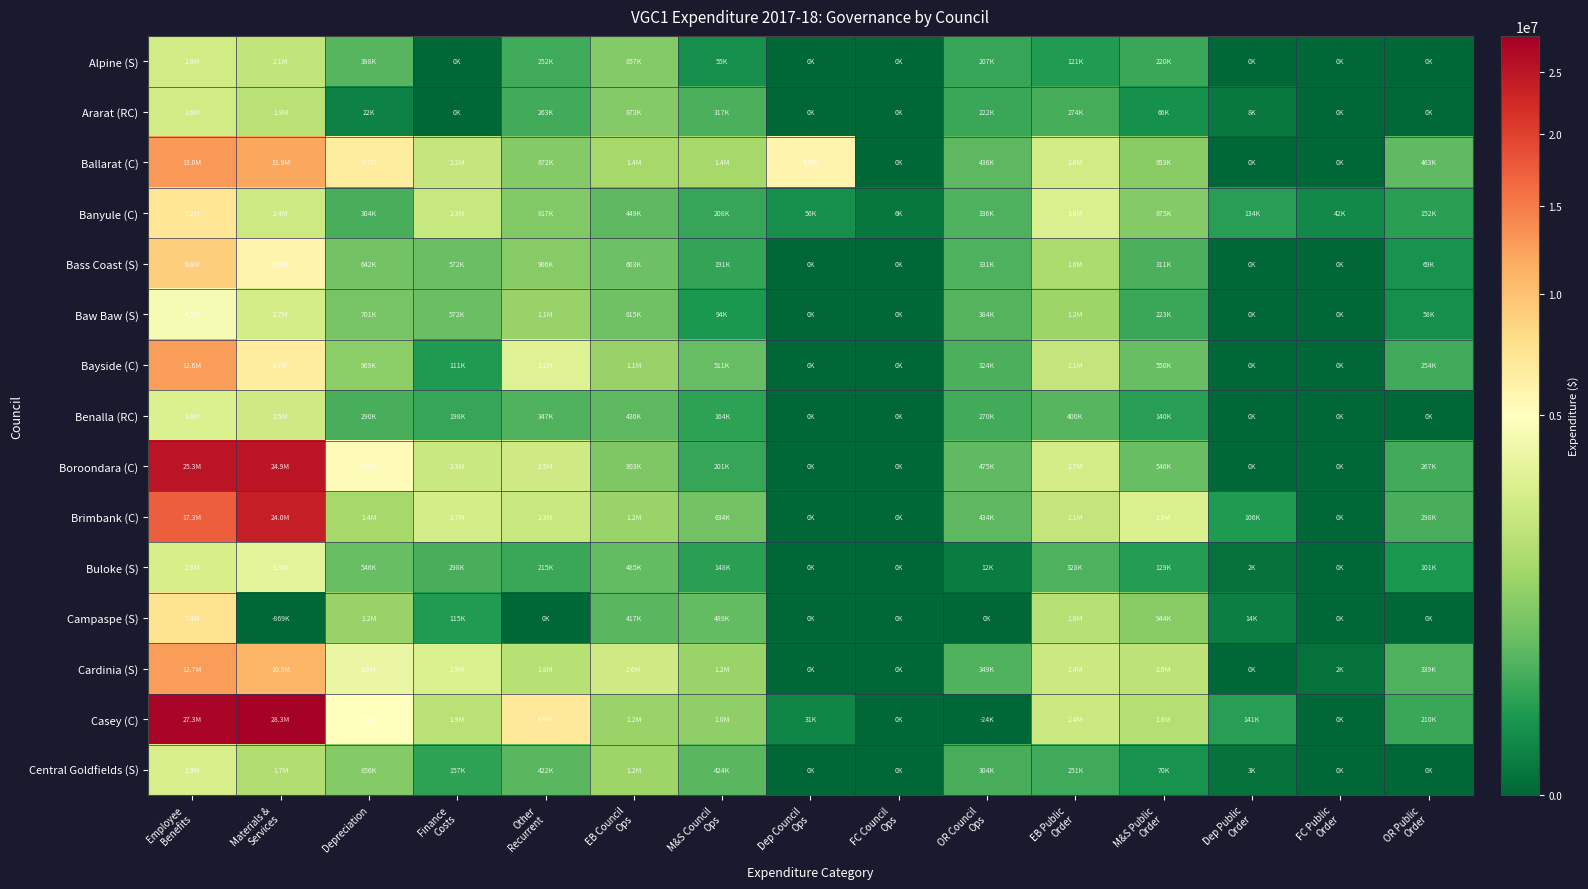

What is the total value across all series at EB Council
Ops?

14310507.8